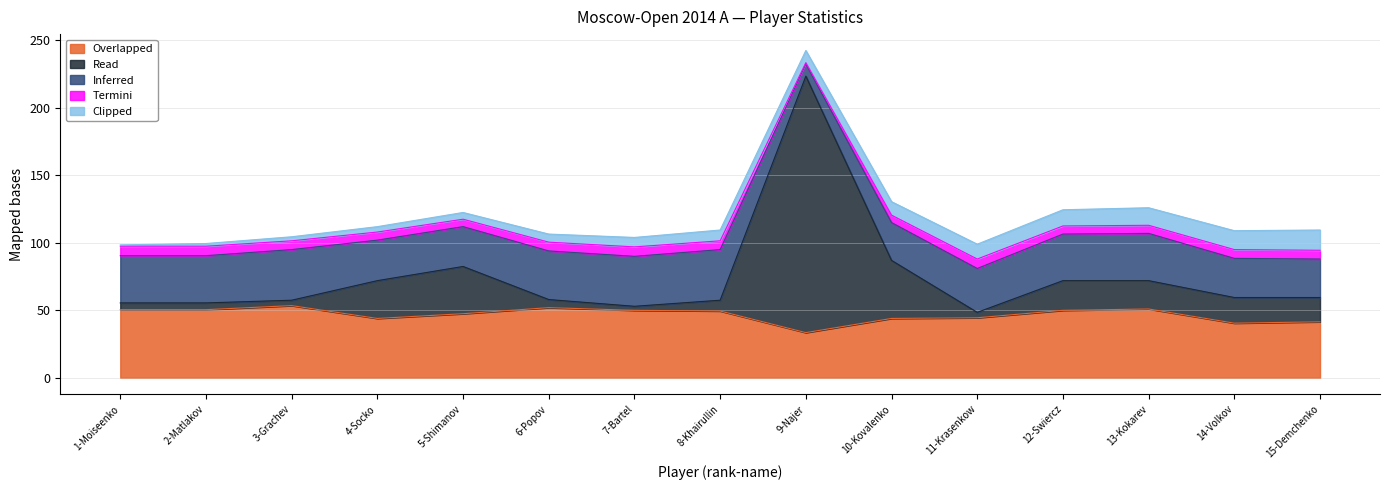

How many values in the Overlapped series exceed 49?

8